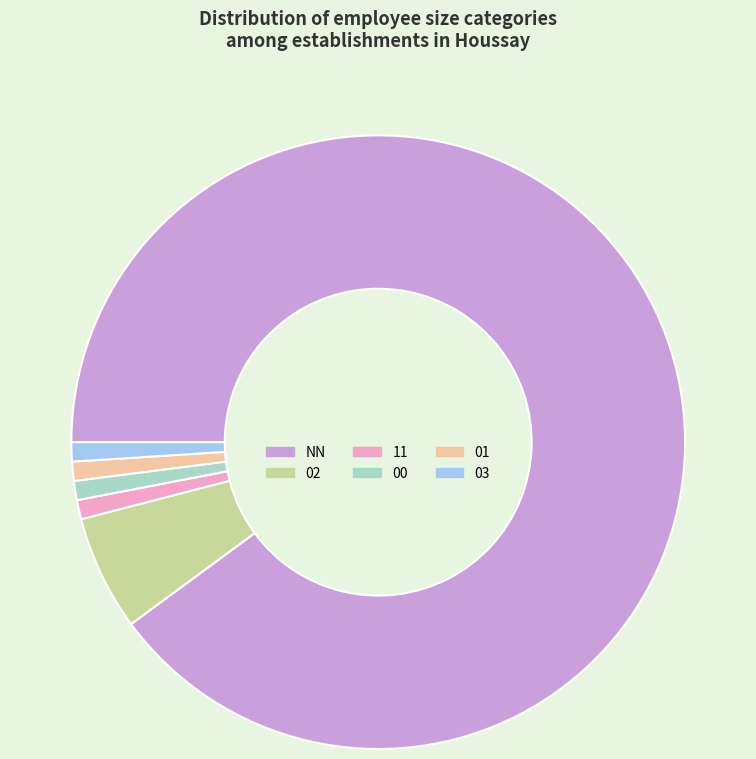

How many slices are in this pie chart?

6